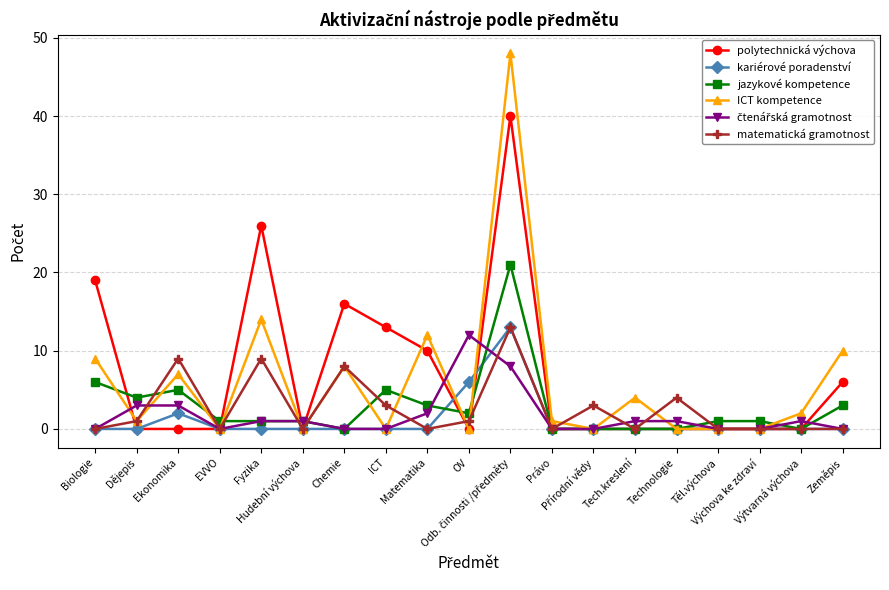

True or false: polytechnická výchova has more than 1 interior local peaks.

True